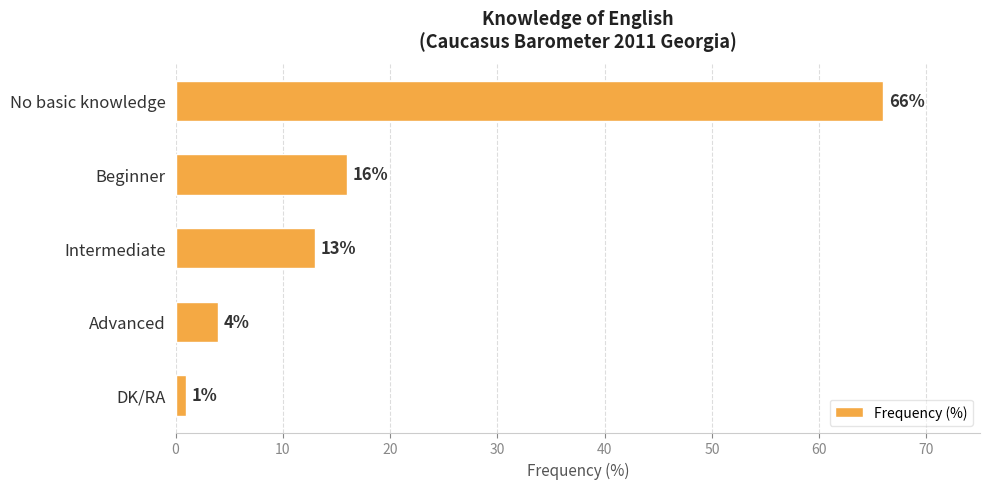

Reading top to bottom, transcribe all the data shown in this chart.

66	16	13	4	1